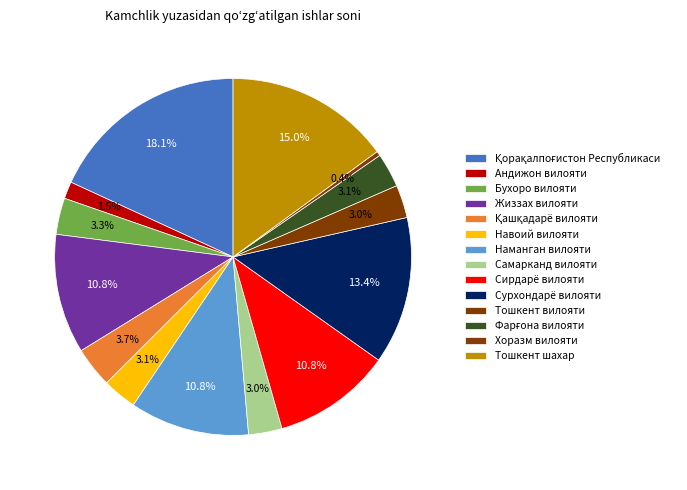

How many segments does this pie chart have?

14